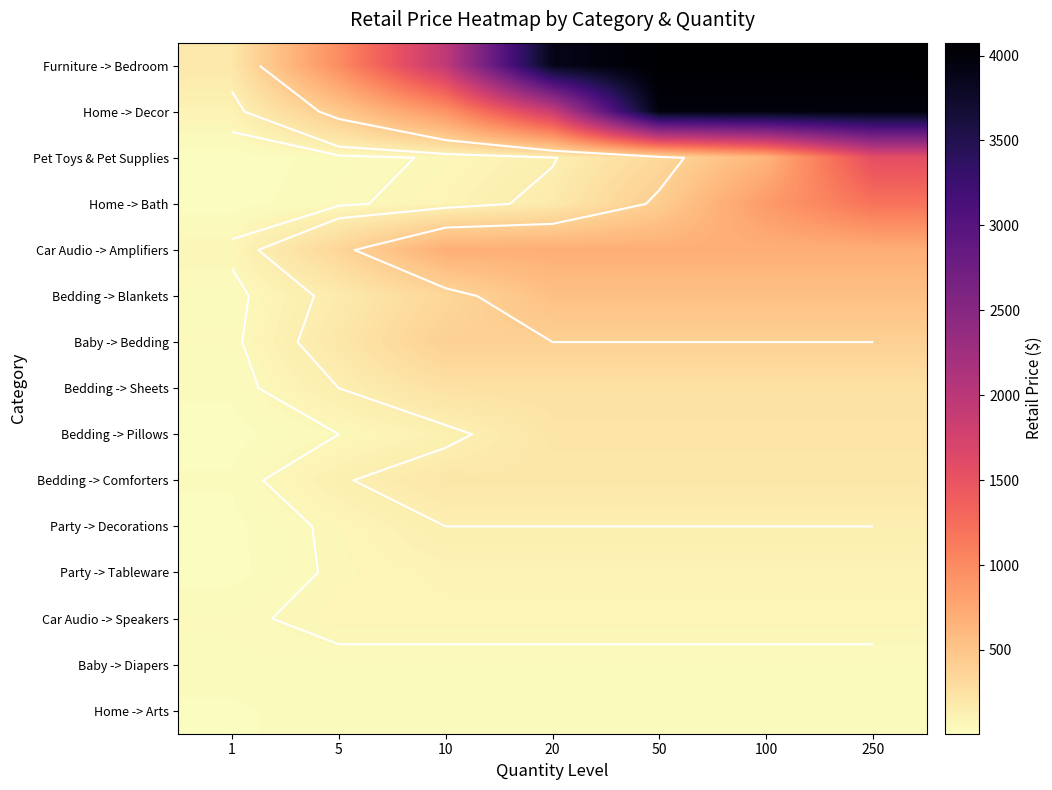

Is it true that Home -> Arts equals 35.1 at 20?

True